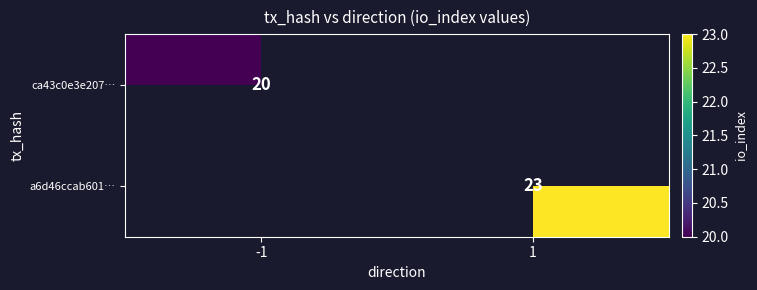

What is the greatest value displayed?

23.0